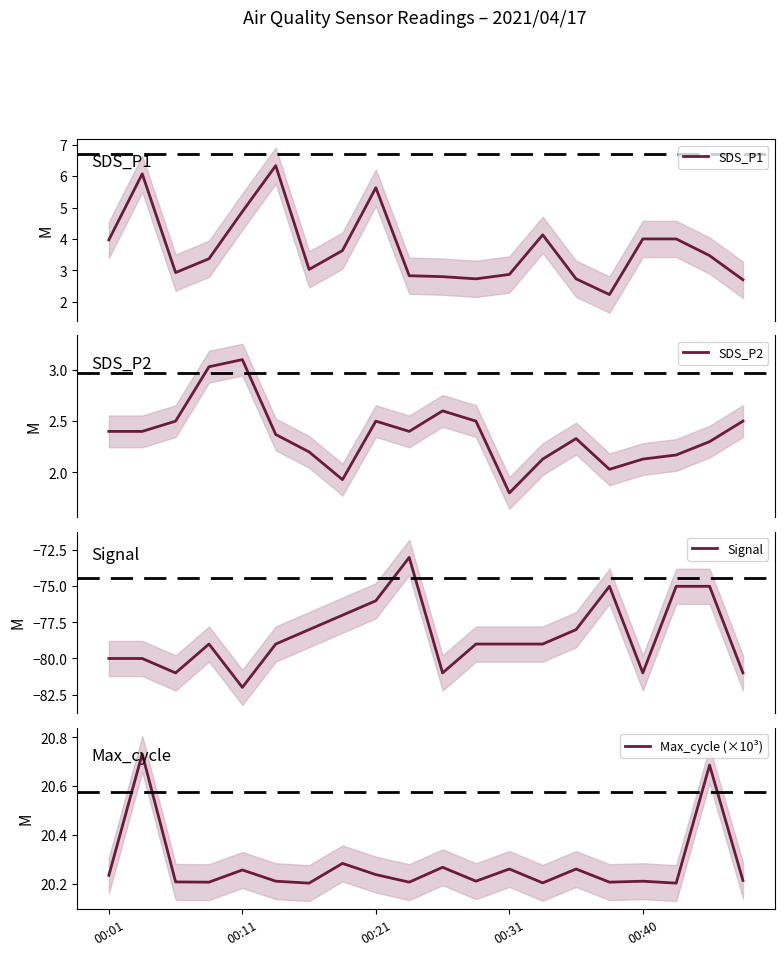

True or false: SDS_P1 has more than 0 interior local peaks.

True